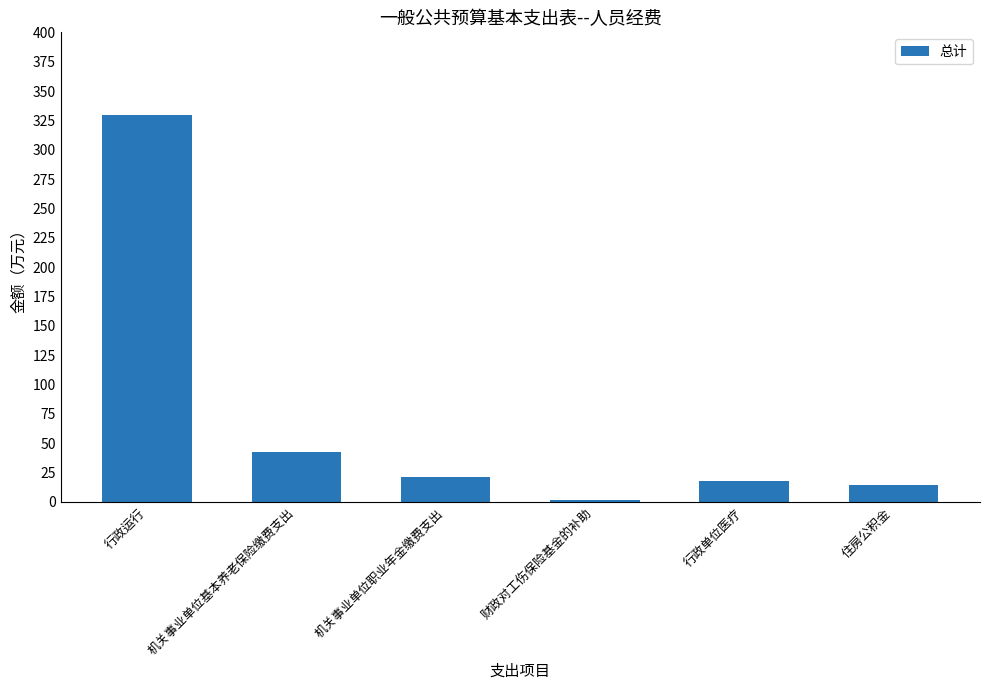

What is the smallest value displayed?

2.1